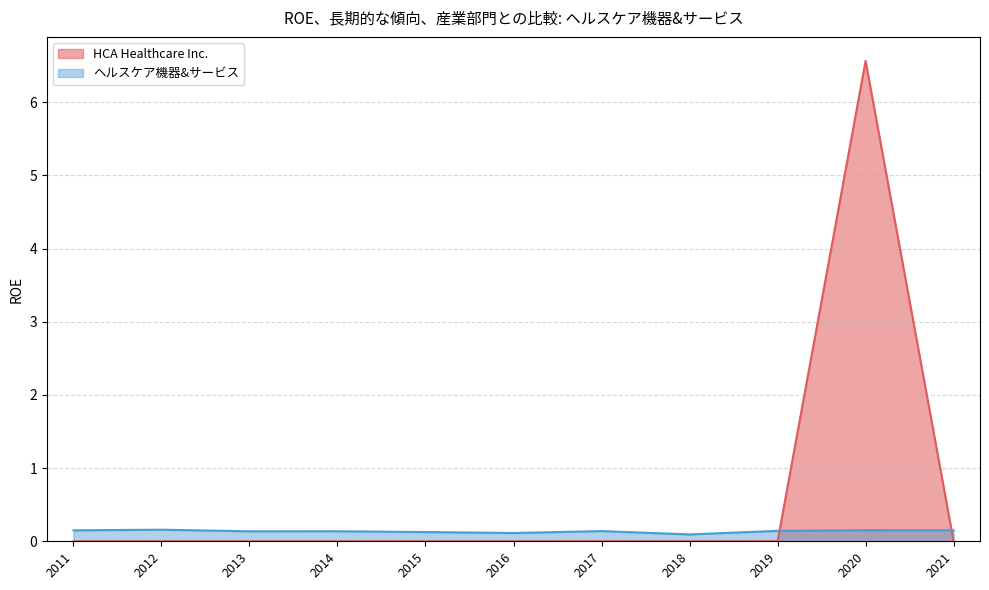

How many positive values does the HCA Healthcare Inc. series have?

1